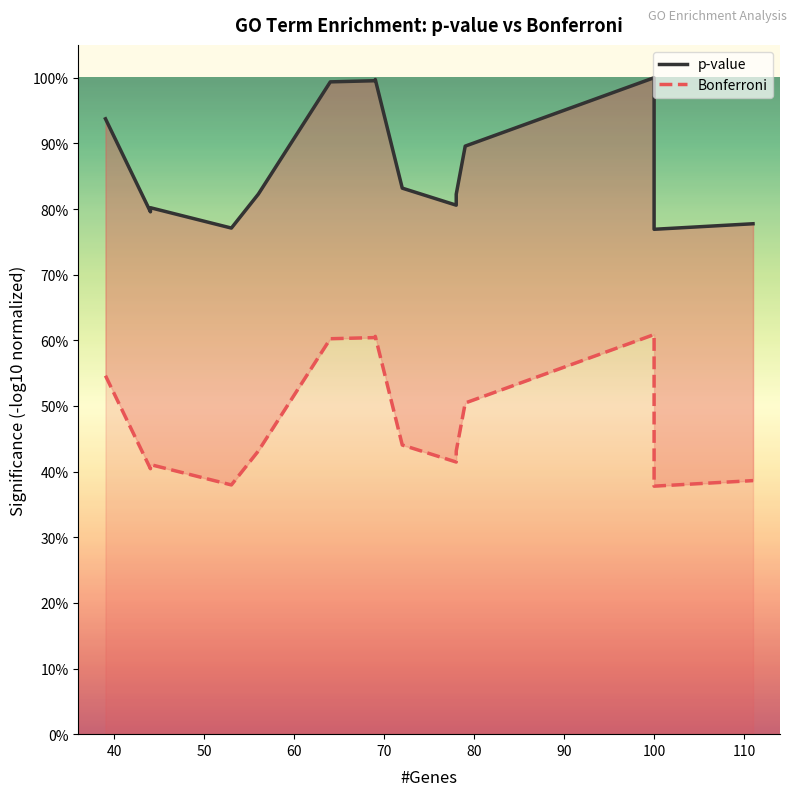

List the series in order of their overall mean, highest first.

p-value, Bonferroni